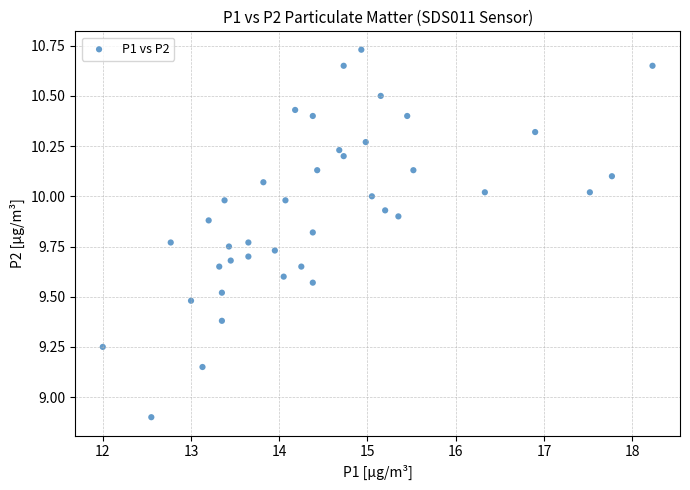

What Y value in the scatter plot is closest to 9?

8.9